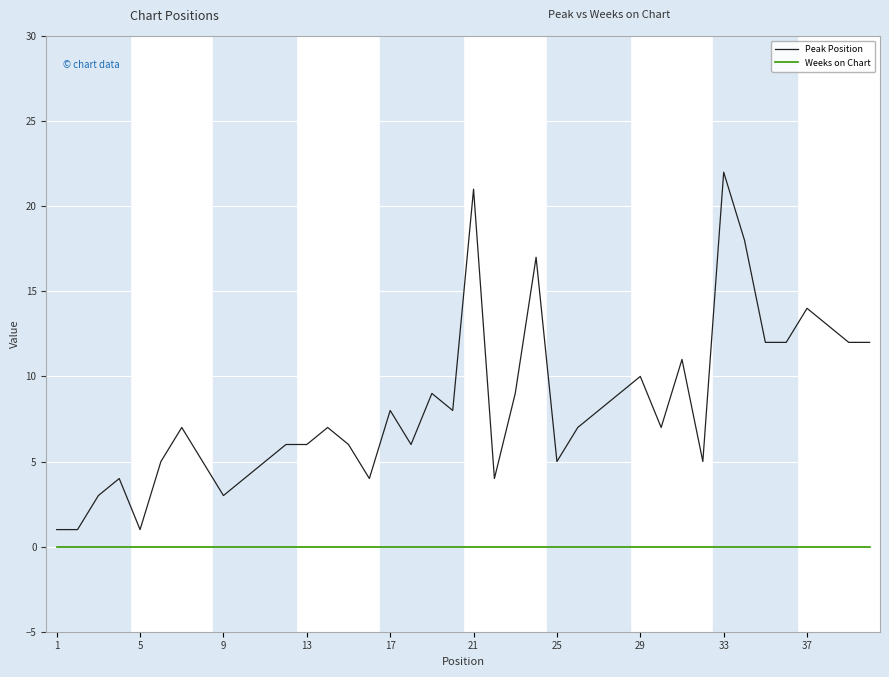

Which series has the largest range (max minus min)?

Peak Position